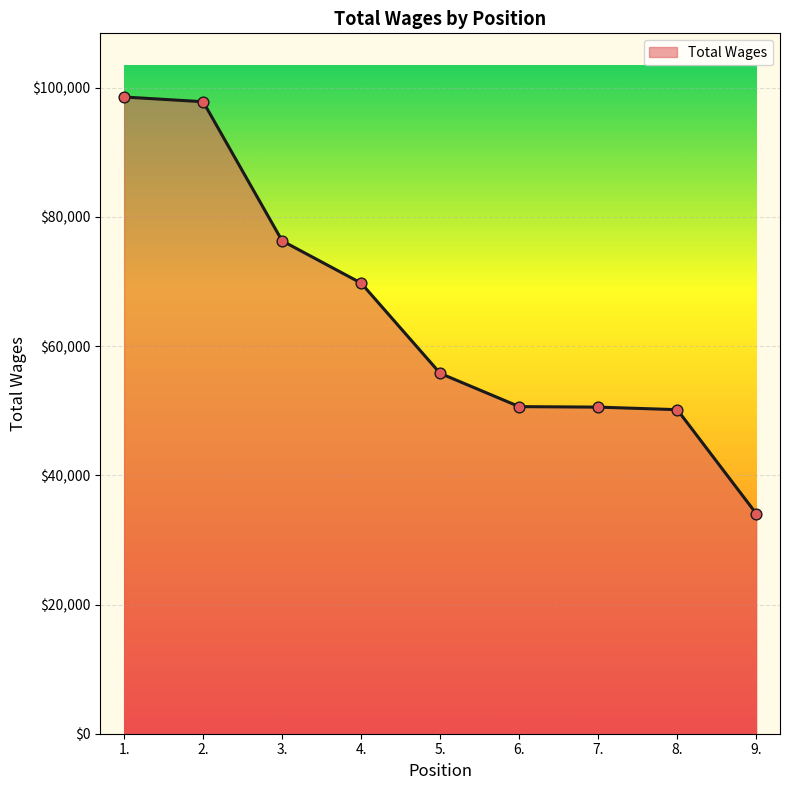

Approximately how many times larger is the value at 2. compared to 5.?

1.8